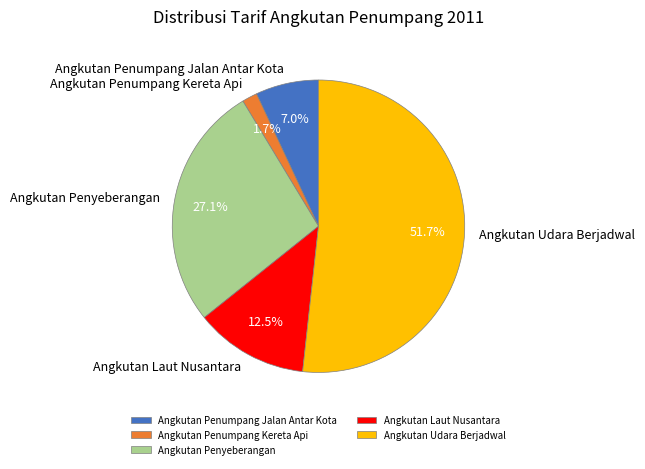

Do Angkutan Penumpang Kereta Api and Angkutan Penumpang Jalan Antar Kota together represent more than half of the pie?

No